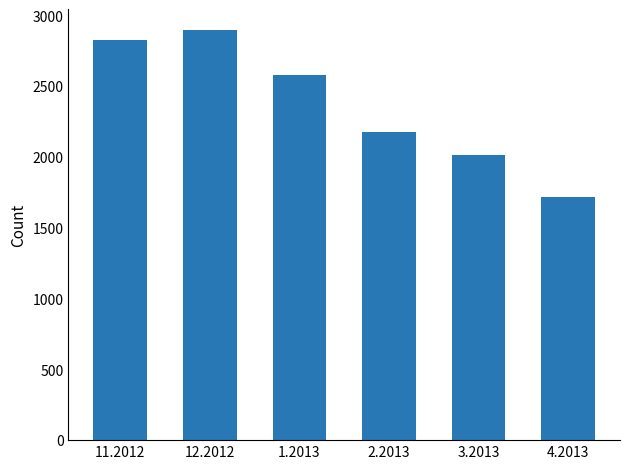

Is it true that the value at 3.2013 is 2015?

True